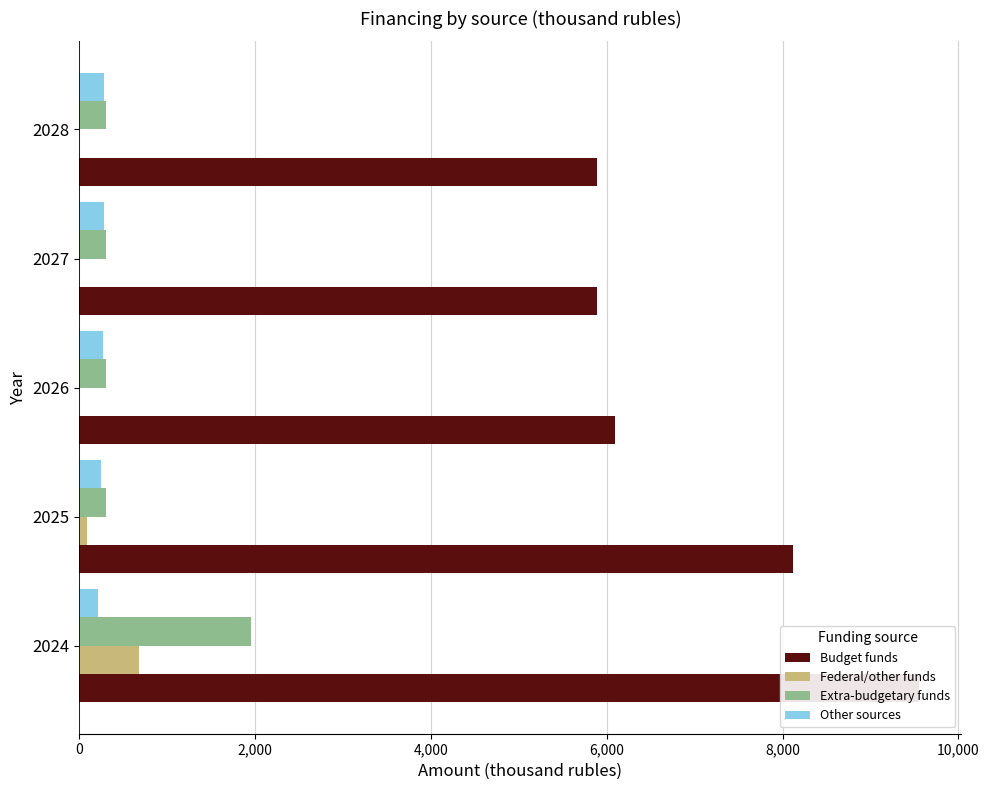

What is the sum of all Extra-budgetary funds values?

3150.2